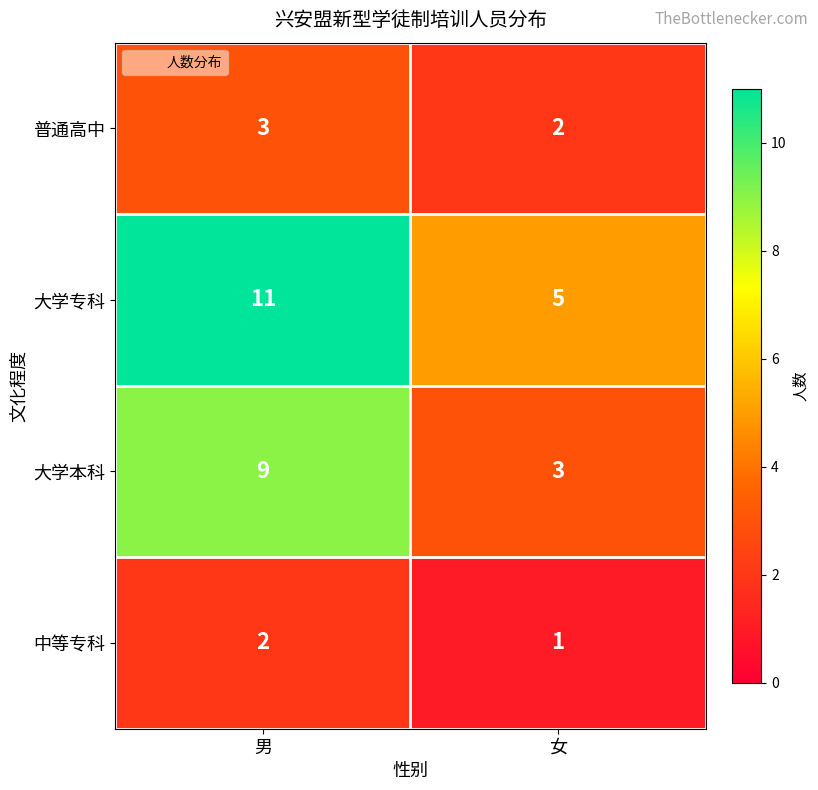

What is the approximate value of 大学专科 at 男?

11